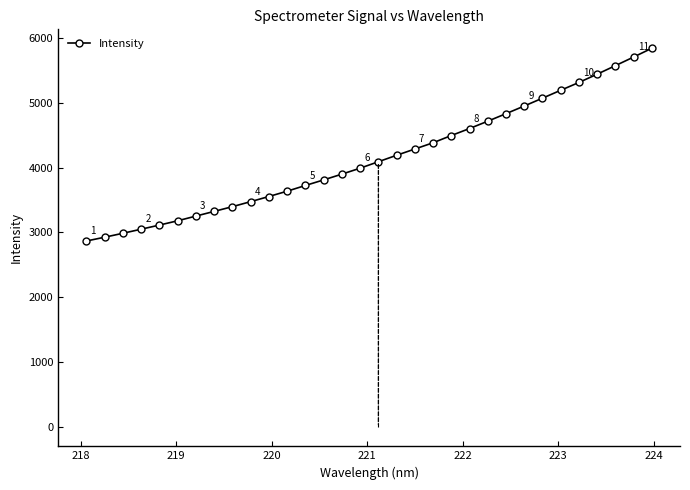

What is the average value?

4150.5